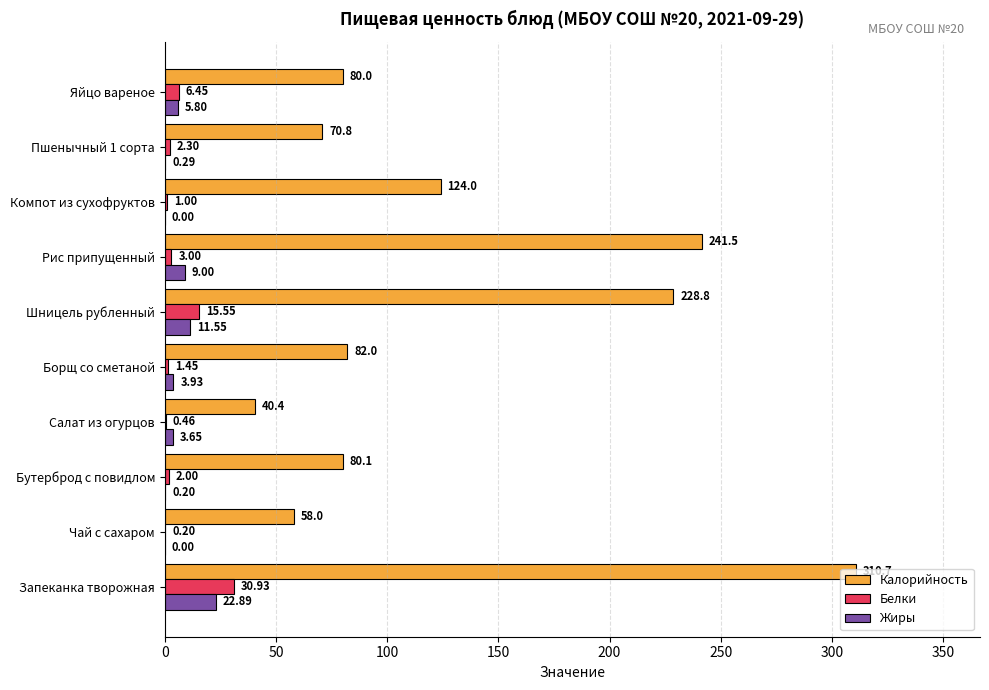

What is the sum of the Калорийность values at Компот из сухофруктов and Рис припущенный?

365.5